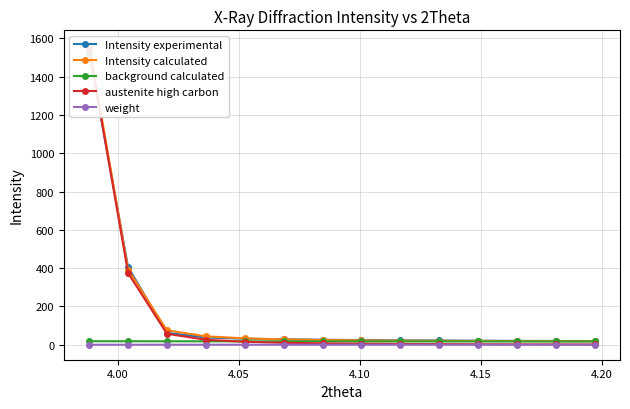

The background calculated series shows 17.1 at 4.00. True or false?

True